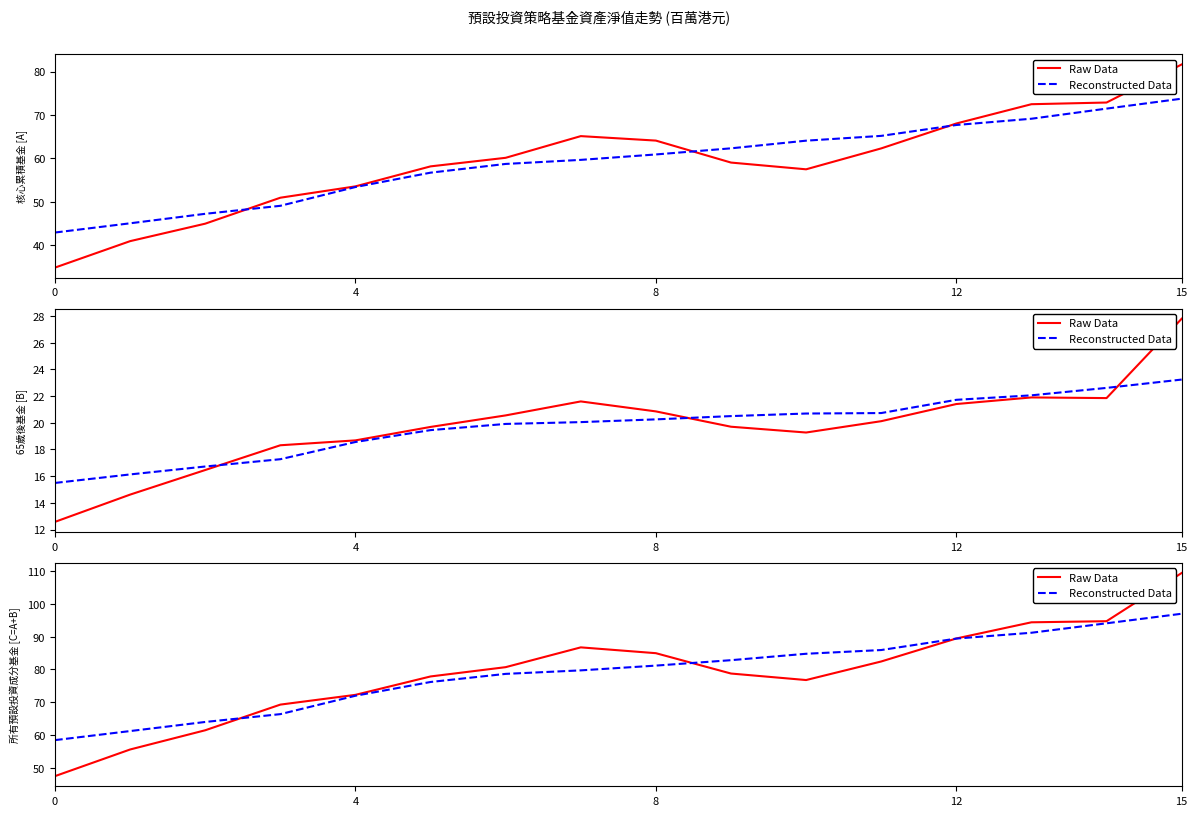

Which series has the largest total across all categories?

Reconstructed Data